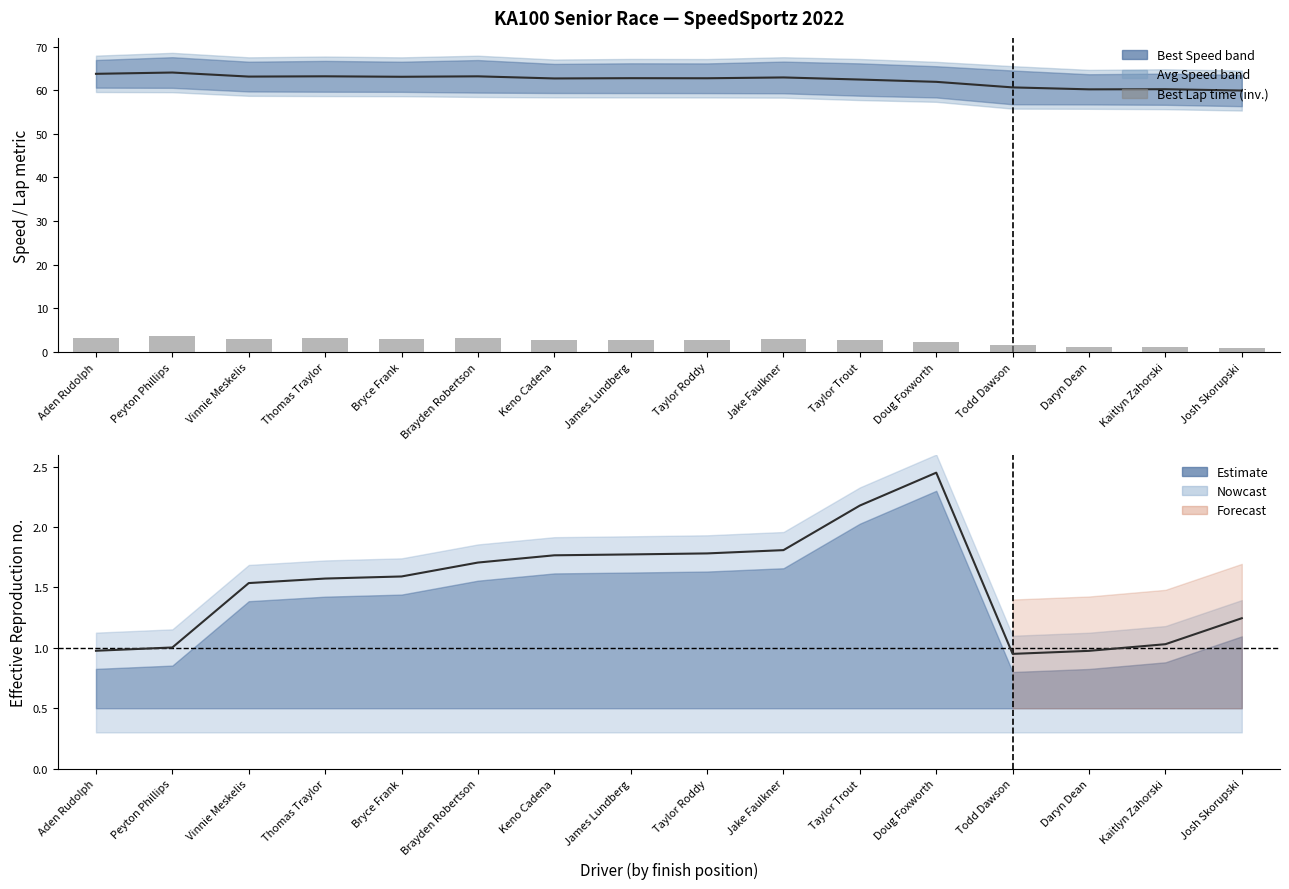

Reading left to right, what are all the values shown in this chart?

Mid Speed: 63.7	64.0	63.1	63.2	63.1	63.2	62.7	62.7	62.7	62.9	62.4	61.9	60.6	60.2	60.2	59.9
Best Lap time: 3.3	3.7	3.0	3.2	3.0	3.3	2.7	2.8	2.8	3.1	2.8	2.3	1.6	1.0	1.1	0.9
Total Laps trend: 1.0	1.0	1.5	1.6	1.6	1.7	1.8	1.8	1.8	1.8	2.2	2.5	0.9	1.0	1.0	1.2